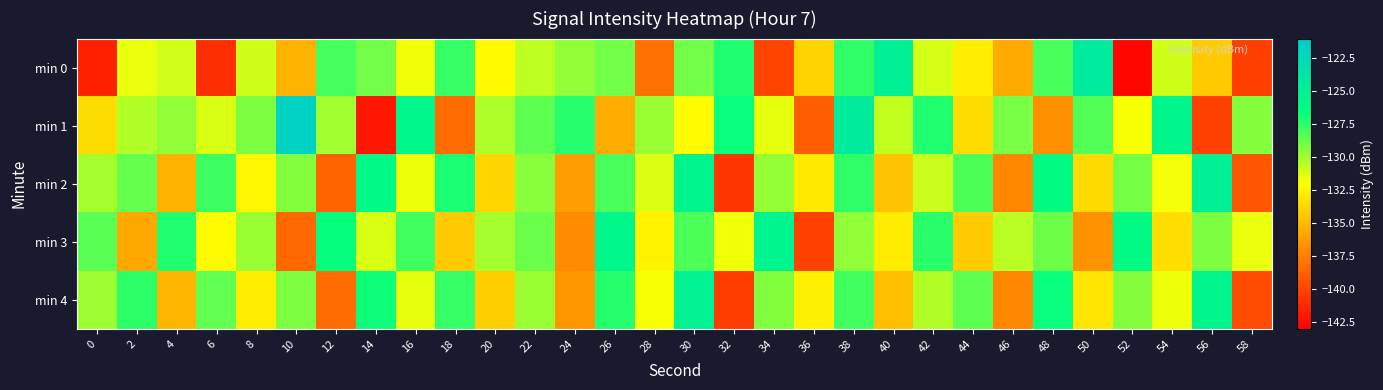

Which label corresponds to the largest value in the chart?

10